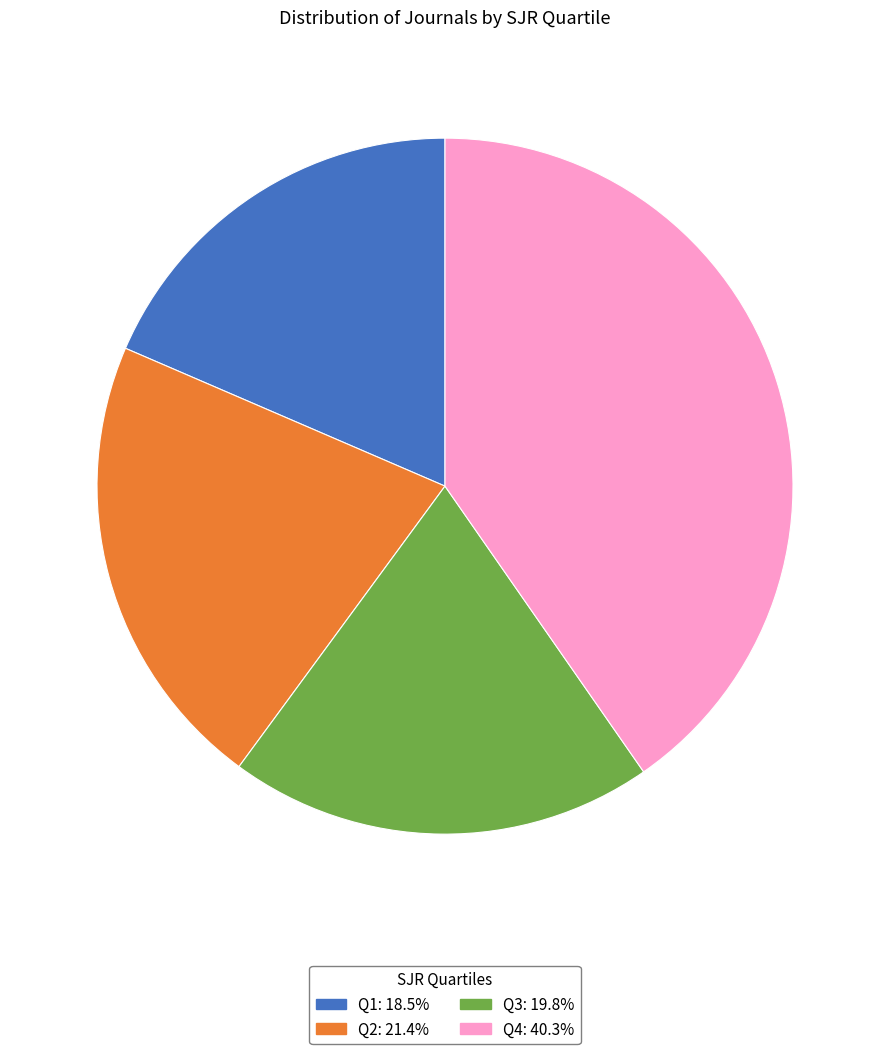

True or false: Q3 accounts for 26% of the total.

False